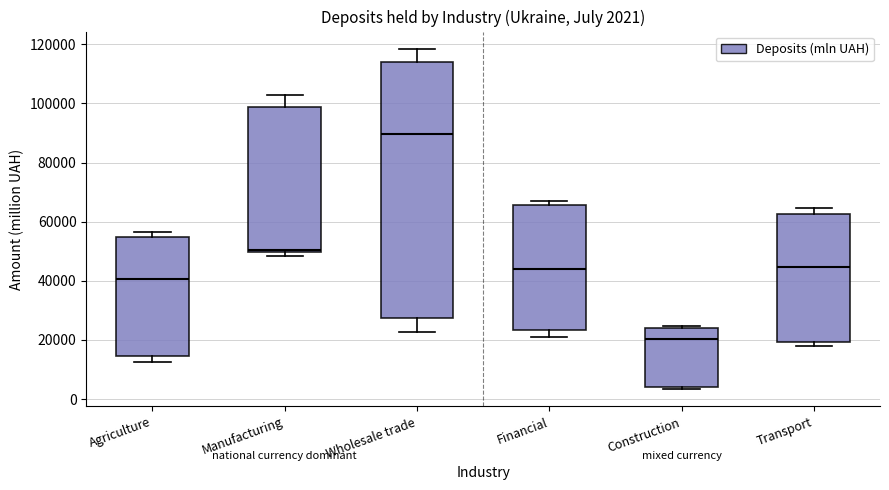

Which box's median line is the highest?

Wholesale trade